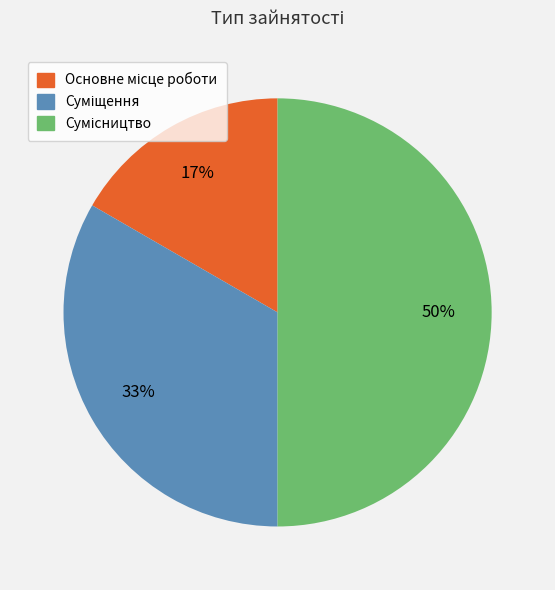

To the nearest percent, what is the average slice percentage?

33%